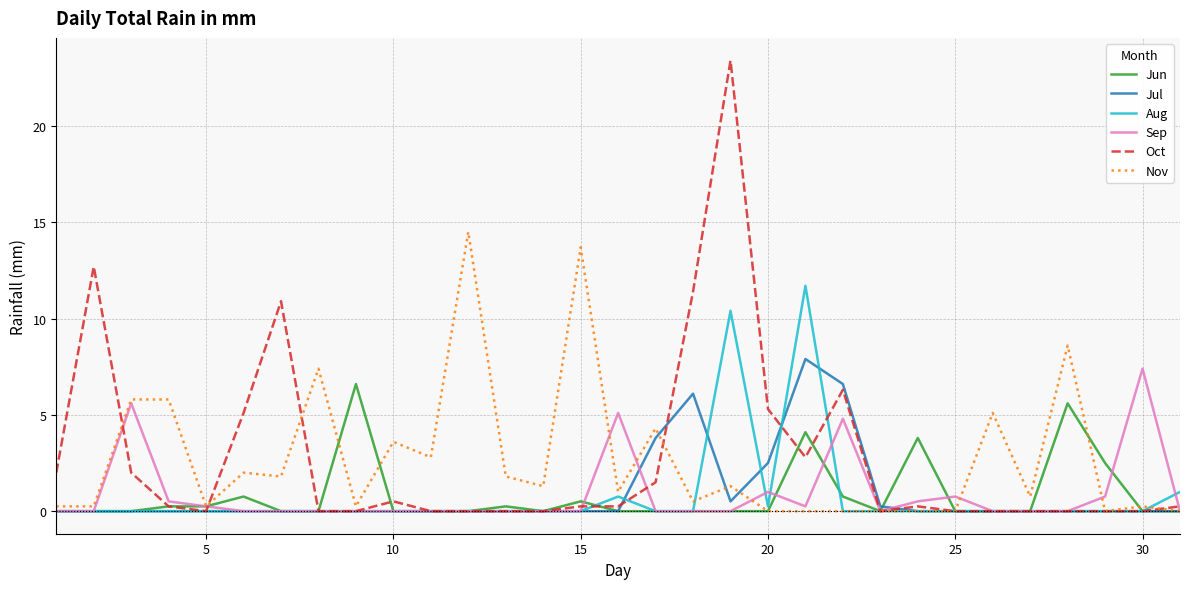

Does the chart display data point markers on the line(s)?

No